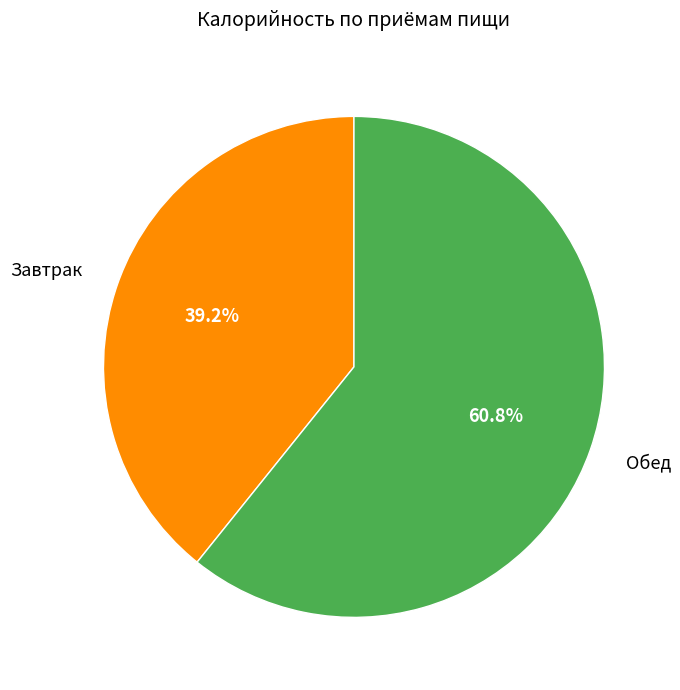

To the nearest percent, what percentage of the pie is Обед?

61%